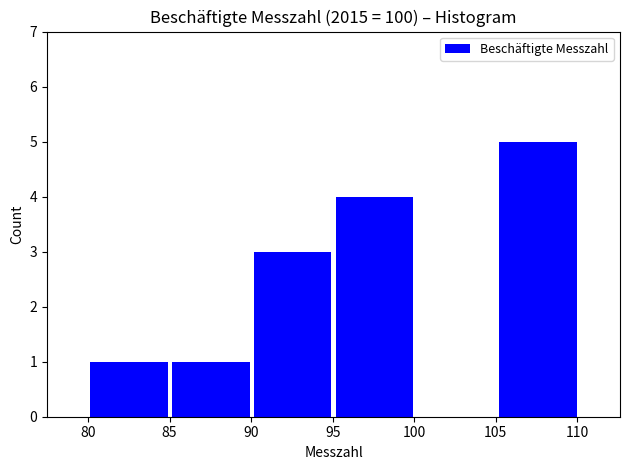

Reading left to right, transcribe this chart: for each bar, give the range it covers on the x-axis and its height. Neither the bar edges nor the heights are printed on the chart, so give them approximately, as read against the axes.

80 to 85: 1
85 to 90: 1
90 to 95: 3
95 to 100: 4
100 to 105: 0
105 to 110: 5